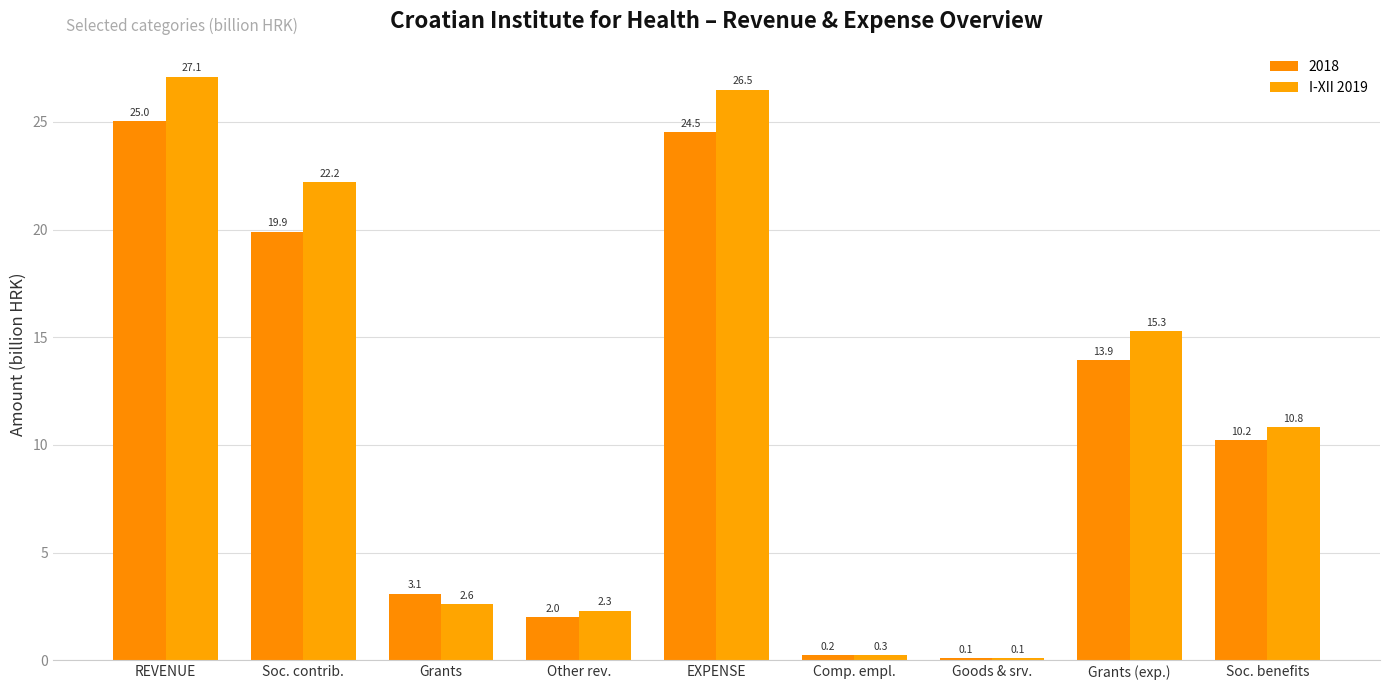

What position from the right is REVENUE?

9